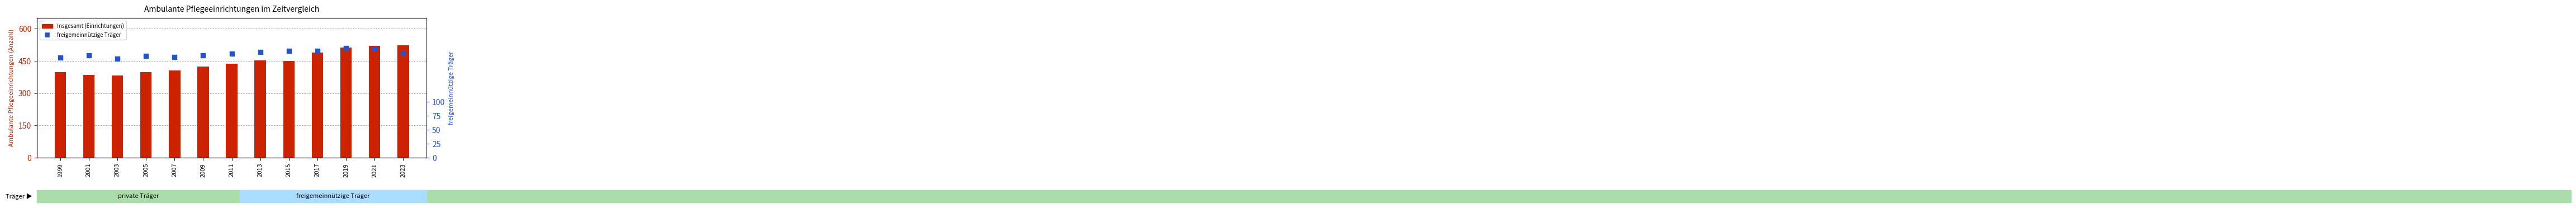

Which series reaches the maximum Y coordinate?

Insgesamt